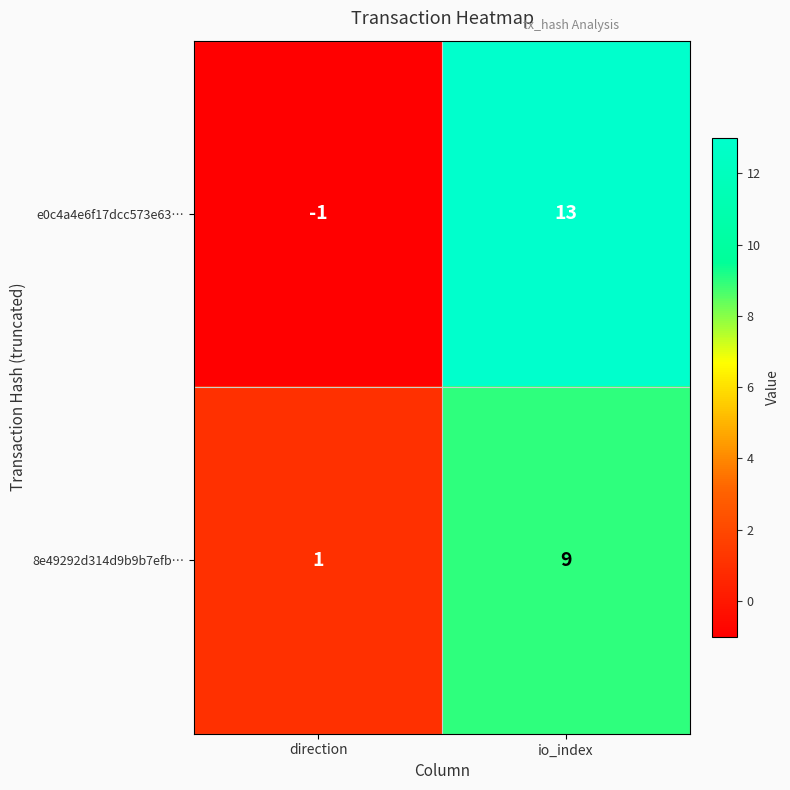

Reading left to right, list all the values displayed in this chart.

e0c4a4e6f17dcc573e63…: -1	13
8e49292d314d9b9b7efb…: 1	9